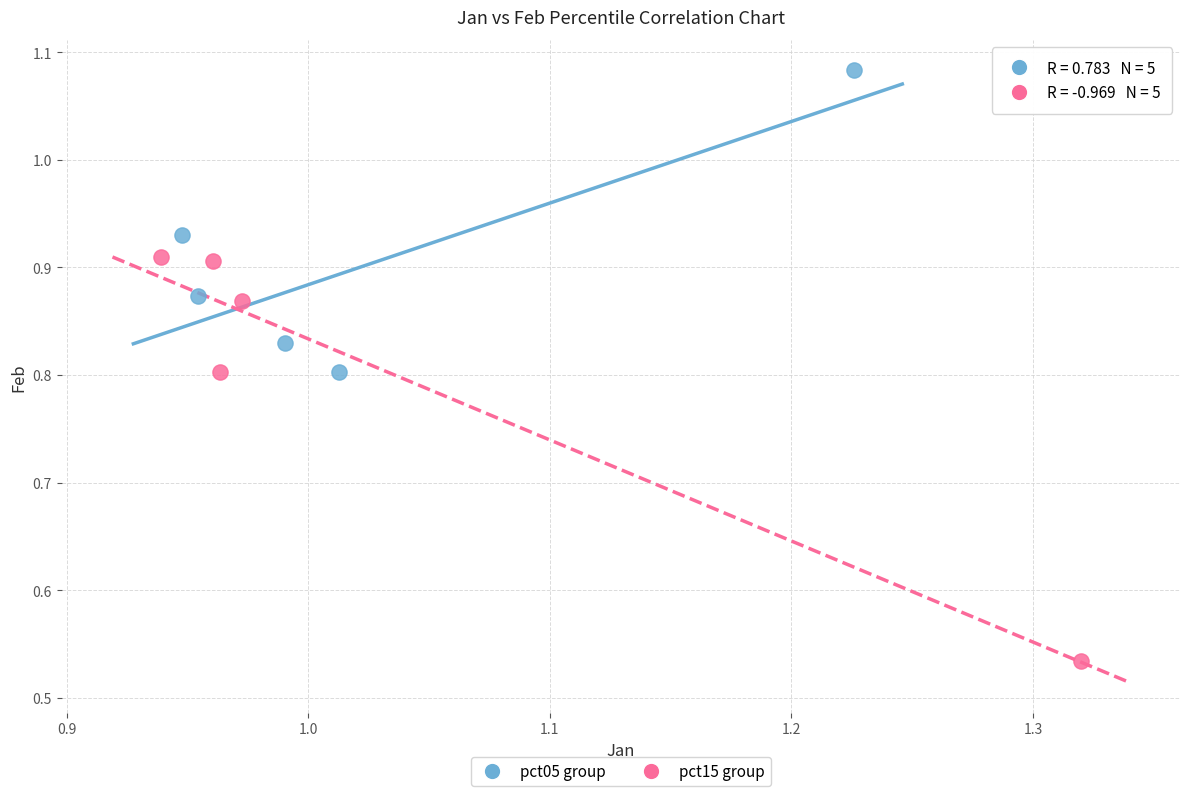

Which series has the widest spread of Y values?

pct15 group